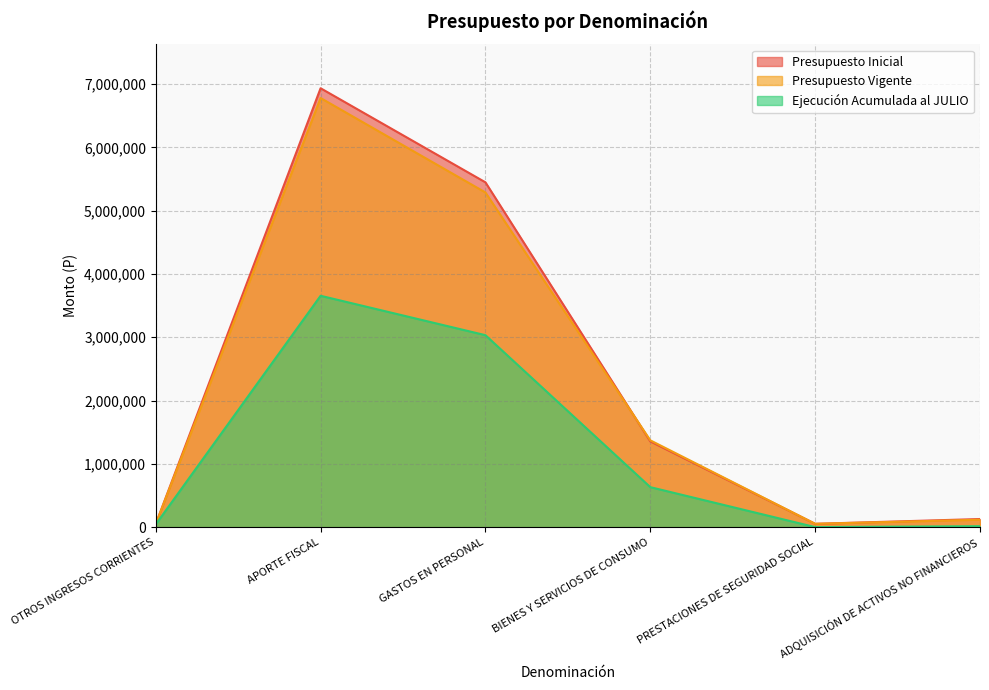

Rank the series by their maximum value, from highest to lowest.

Presupuesto Inicial, Presupuesto Vigente, Ejecución Acumulada al JULIO